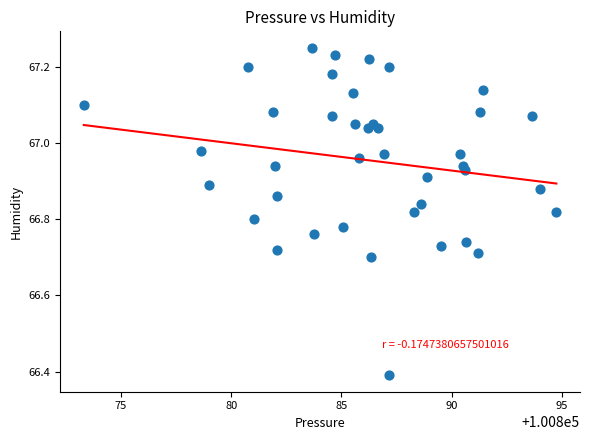

What is the range of X values (max minus min)?

21.4